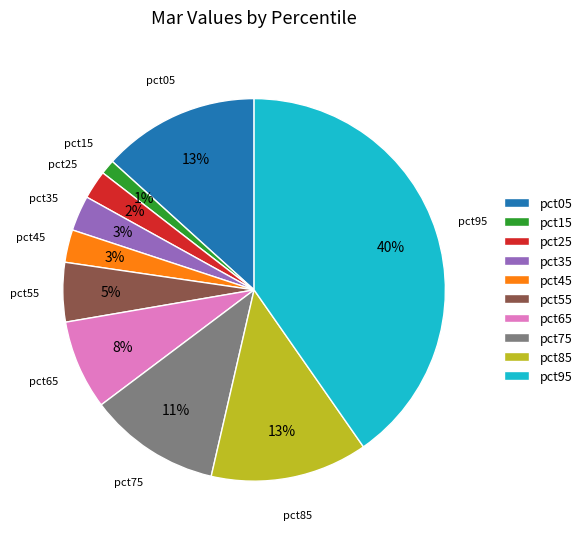

The pct45 slice represents 3% of the pie. True or false?

True